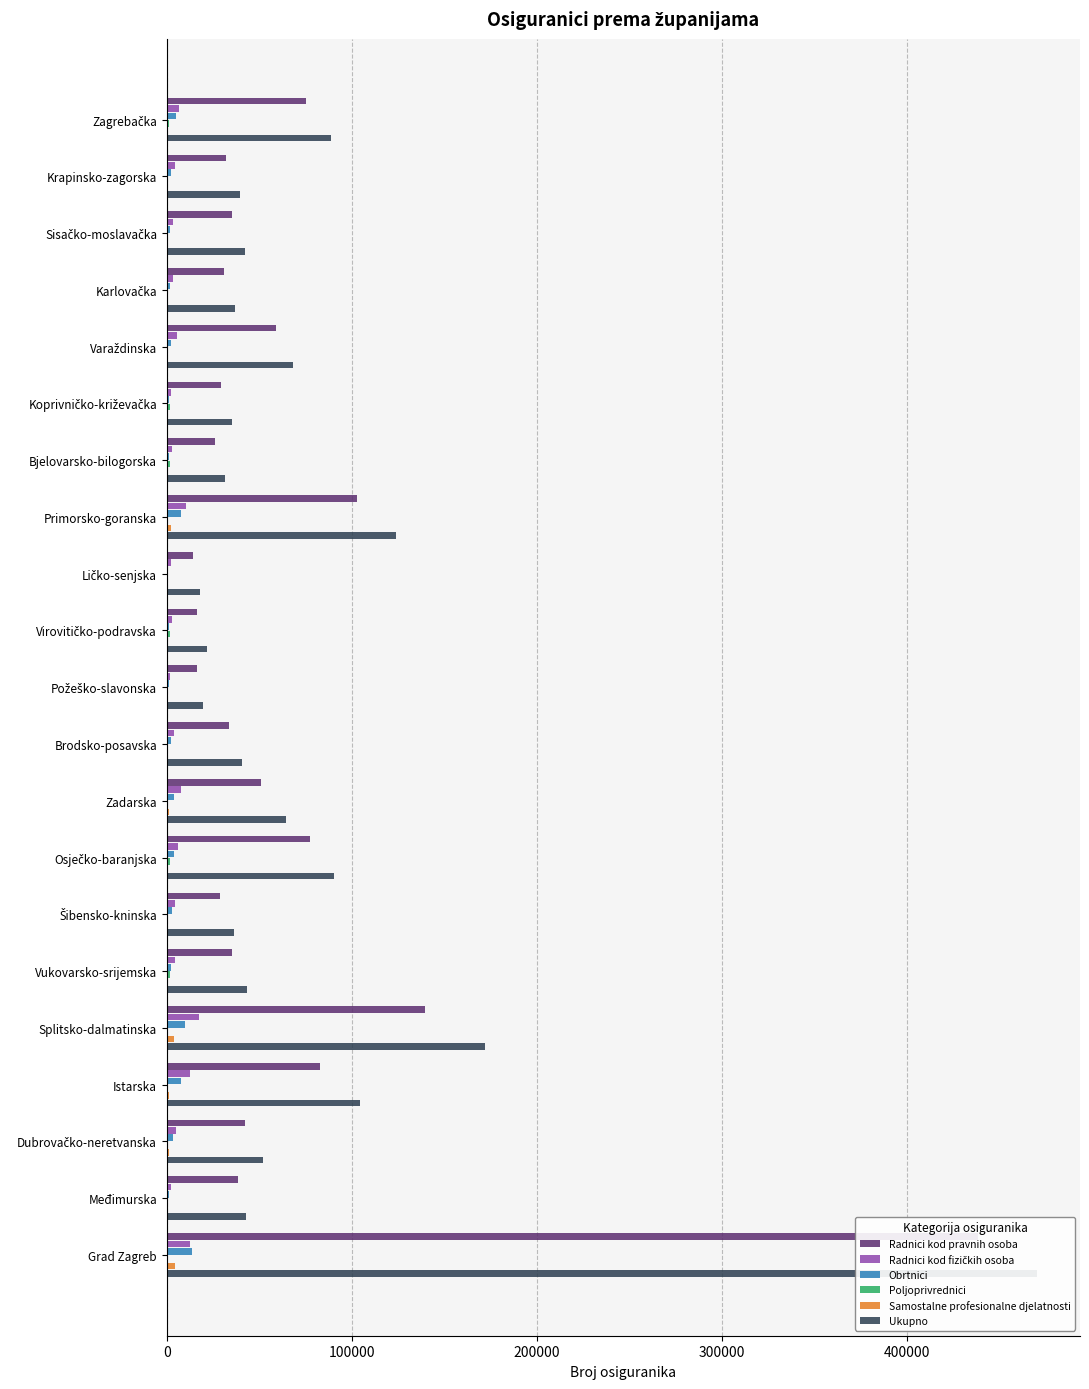

What position from the right is Sisačko-moslavačka?

19